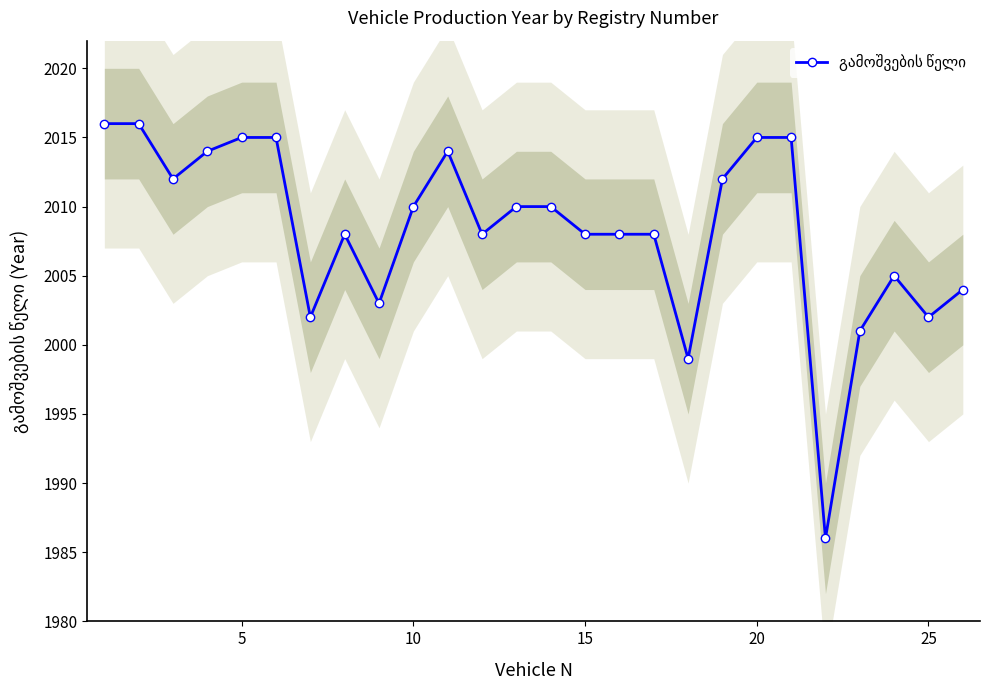

True or false: there are more than 1 points higher than both neighbors.

True